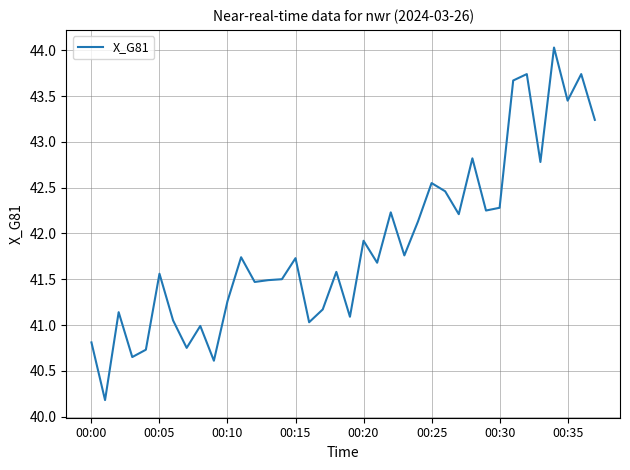

What is the minimum value shown in the chart?

40.2